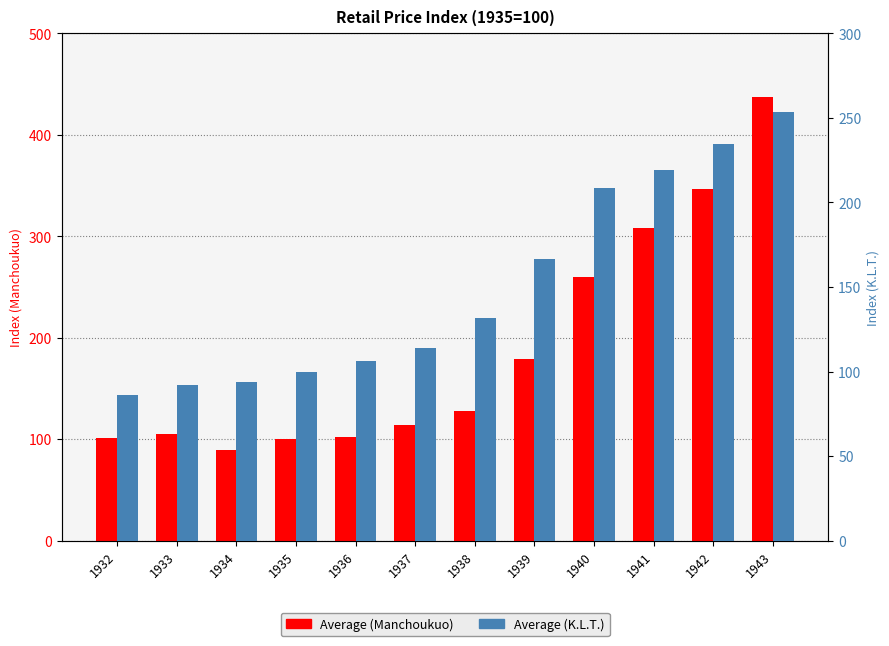

The Average (Manchoukuo) series shows 512.6 at 1941. True or false?

False